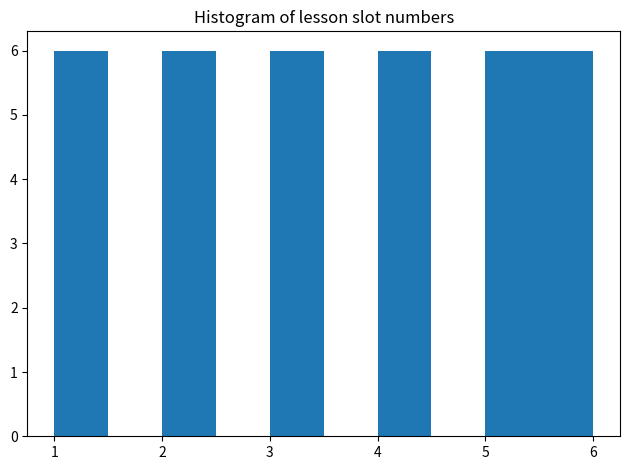

Reading left to right, list every bar in this chart as the range it spans on the x-axis followed by its height. The values are not printed on the chart, so give them approximately, as read against the axis.

1.0 to 1.5: 6
1.5 to 2.0: 0
2.0 to 2.5: 6
2.5 to 3.0: 0
3.0 to 3.5: 6
3.5 to 4.0: 0
4.0 to 4.5: 6
4.5 to 5.0: 0
5.0 to 5.5: 6
5.5 to 6.0: 6